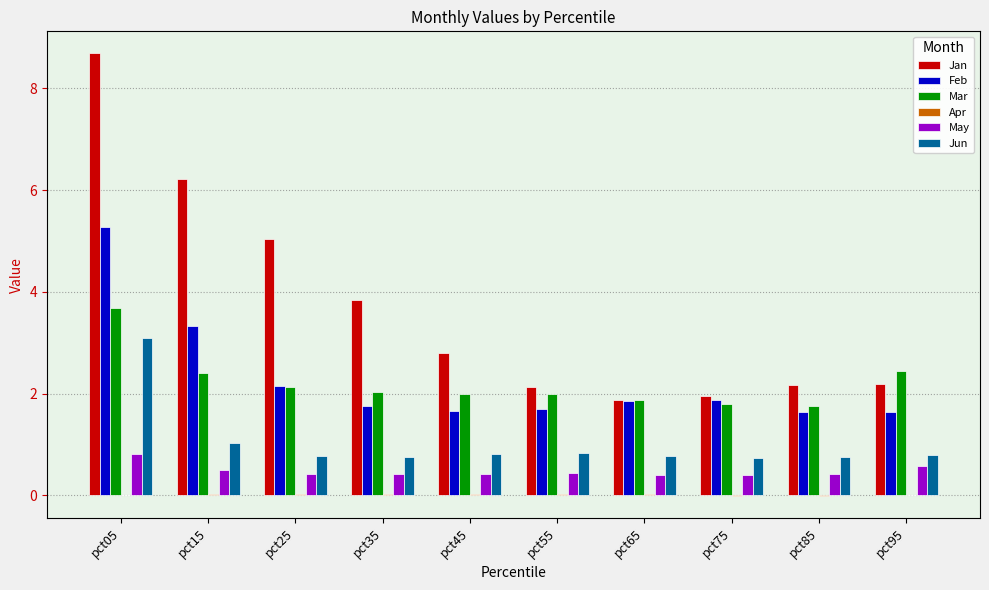

What is the difference between the Feb values at pct55 and pct15?

1.6